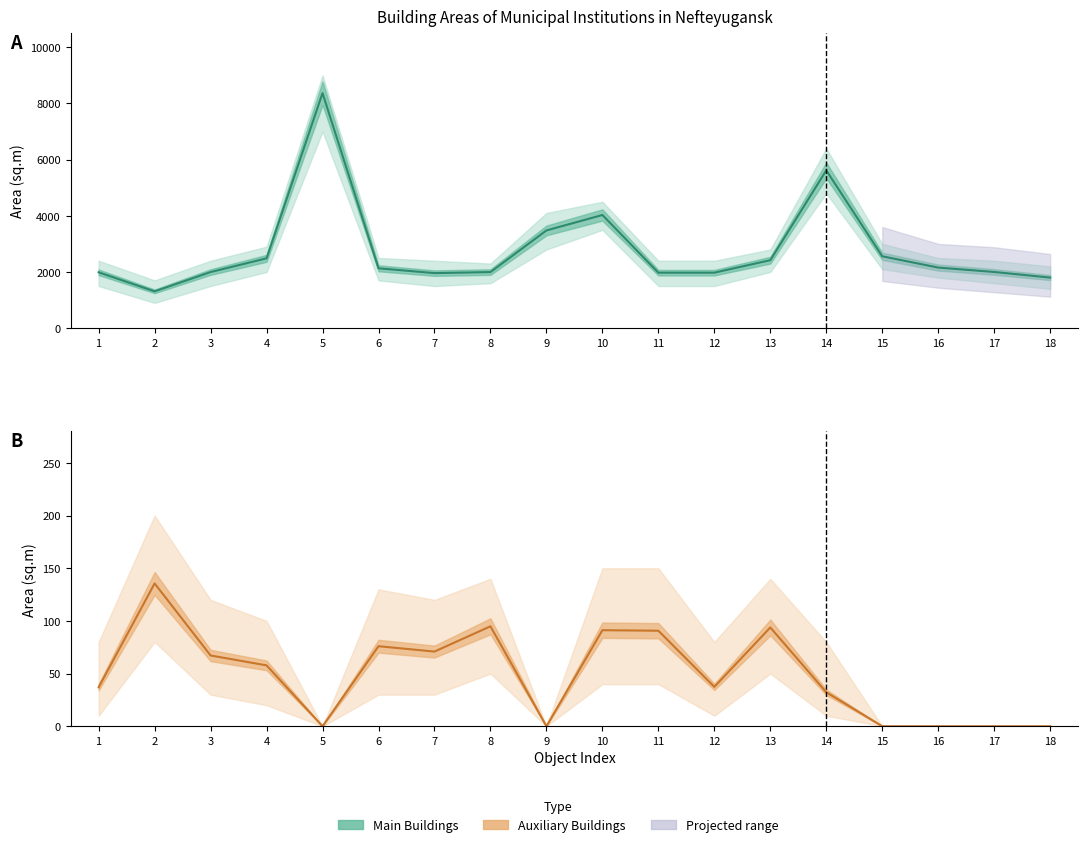

Is the value of Main Building Area at 3 greater than the value of Auxiliary Building Area at 4?

Yes